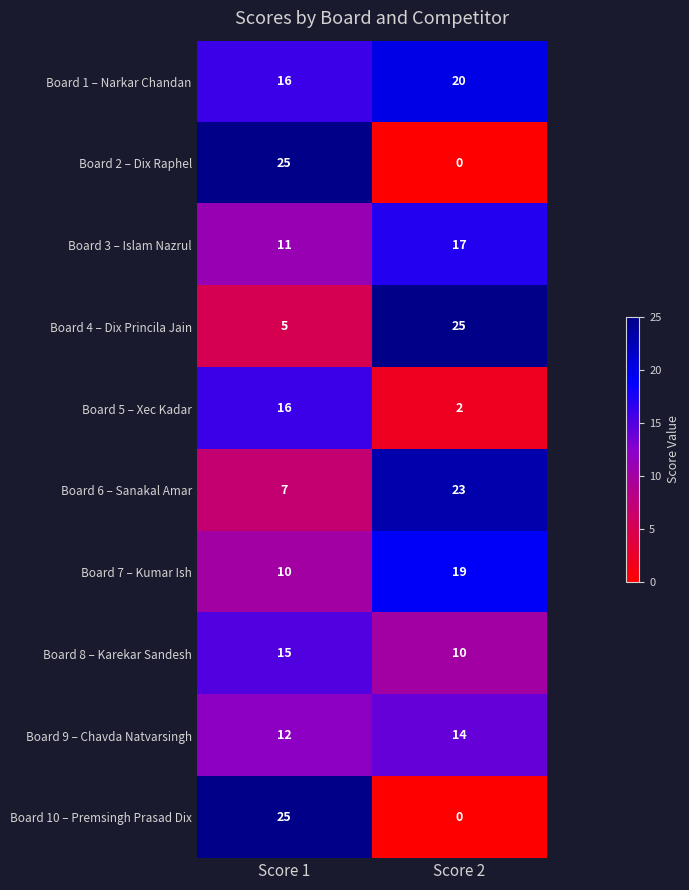

What is the total value across all series at Score 2?

130